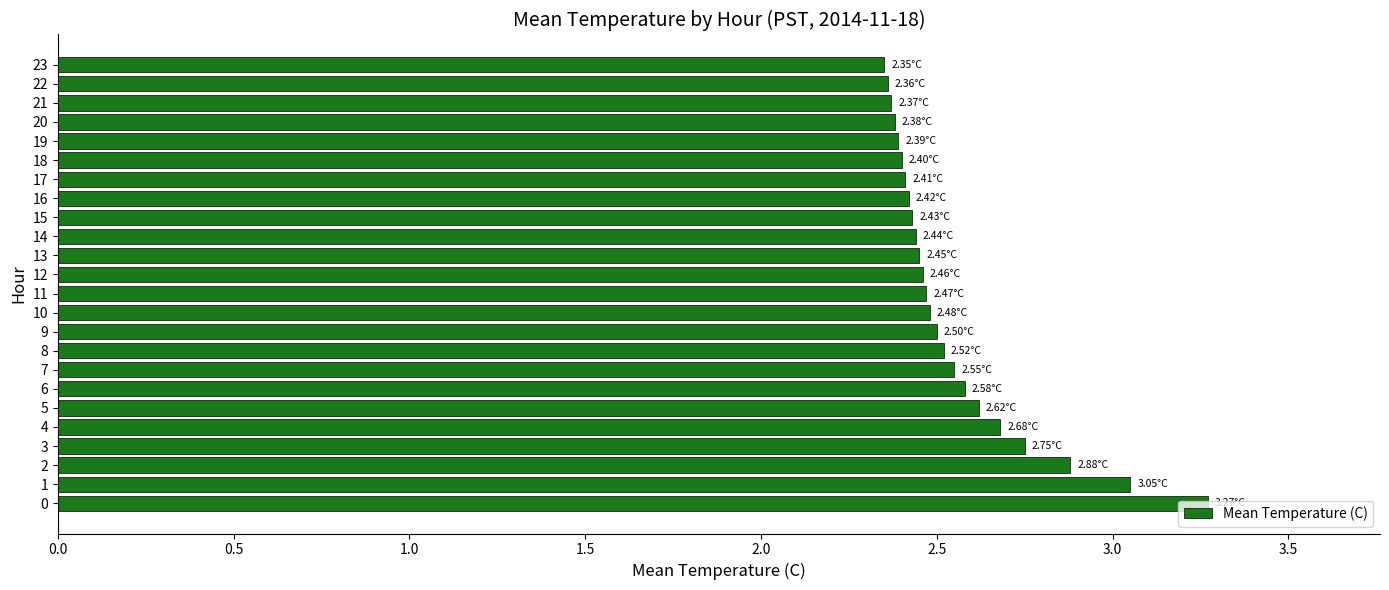

What is the average value?

2.6